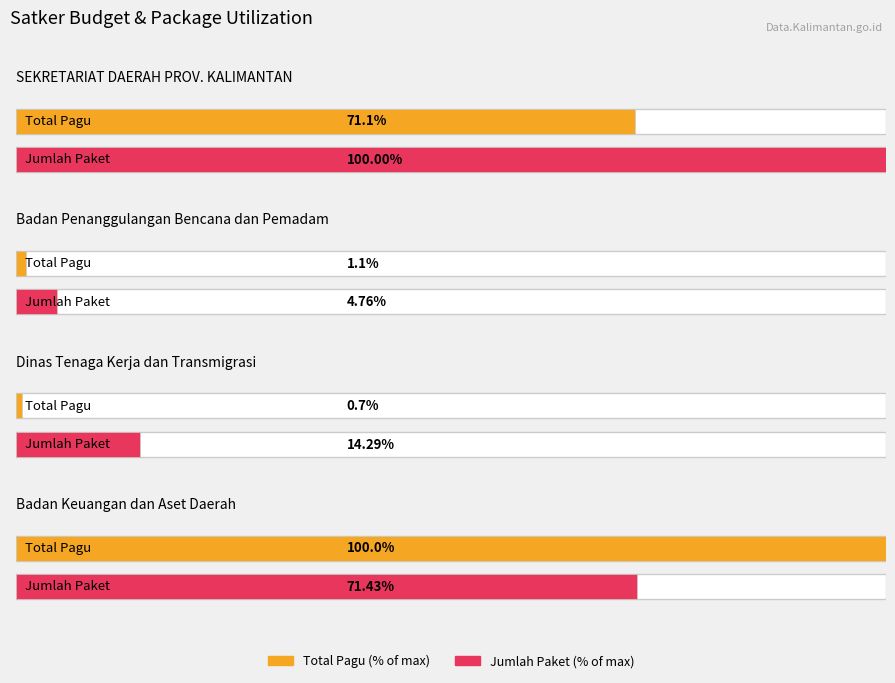

True or false: Kode RUP has a value of 46290016 at Belanja Perjalanan Dinas Biasa.

False